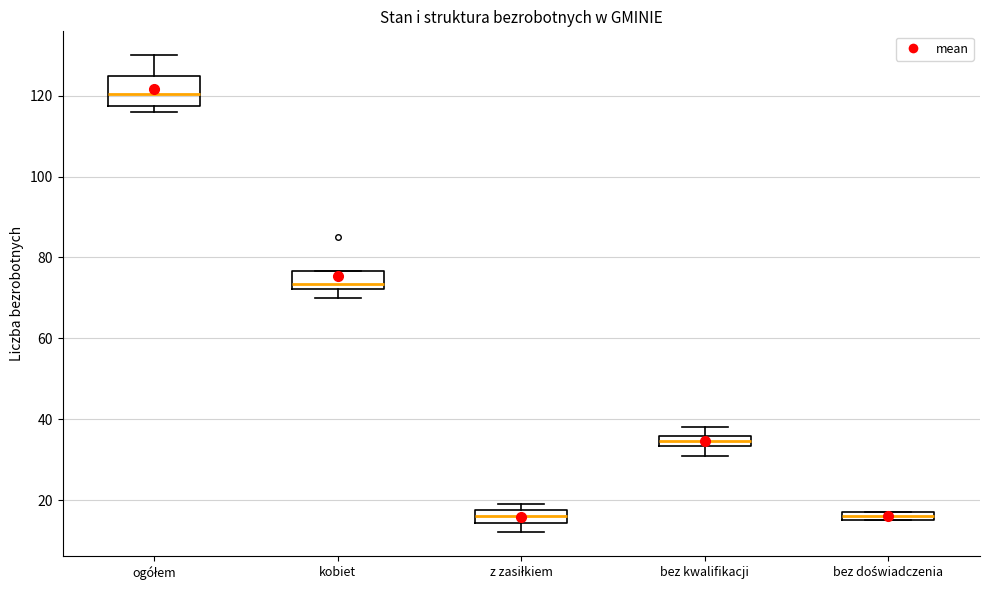

Where is the upper edge of the box for bez kwalifikacji on the y-axis? The values are not printed on the chart, so give them approximately, as read against the axis.

36